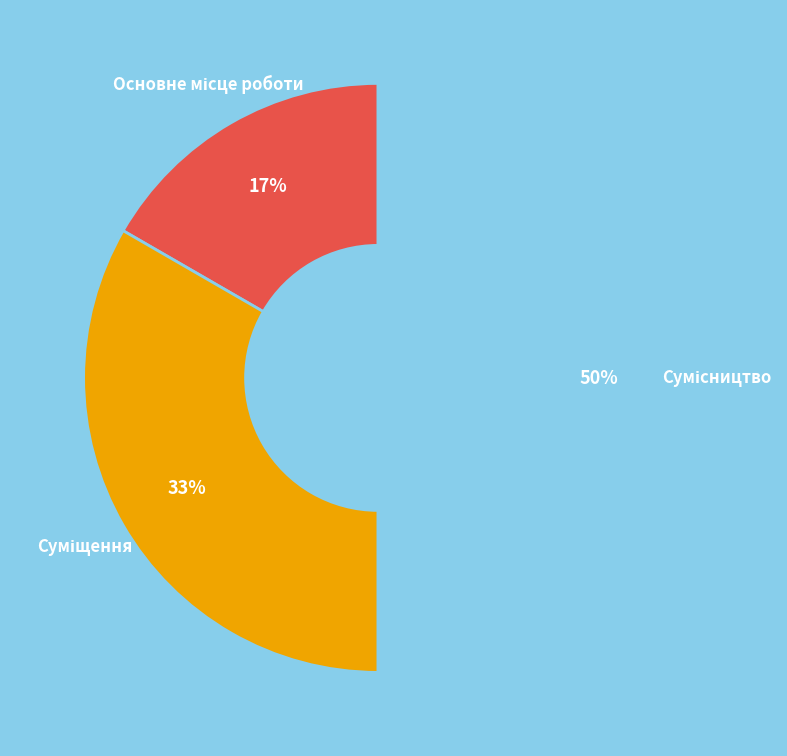

To the nearest percent, what is the average slice percentage?

33%